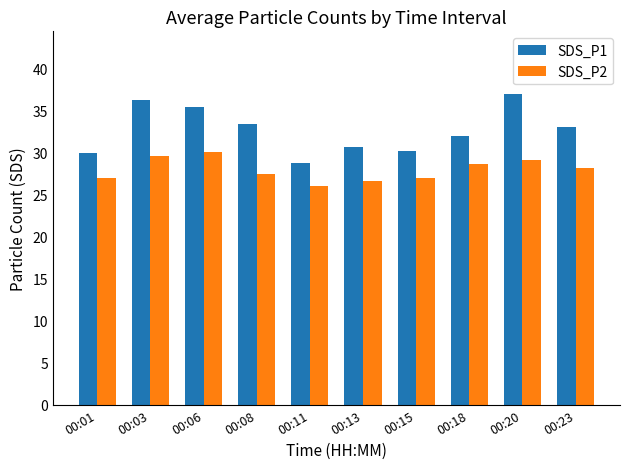

What is the sum of the SDS_P1 values at 00:06 and 00:23?

68.4